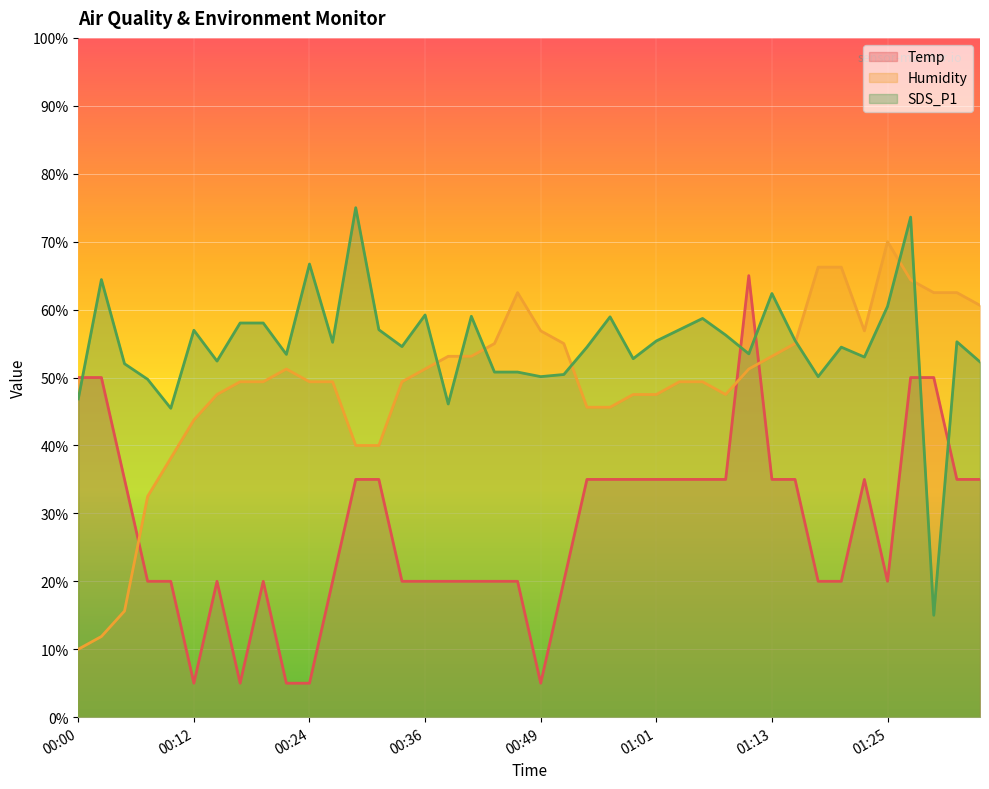

Where do Humidity and Temp first cross each other?

00:05 and 00:07